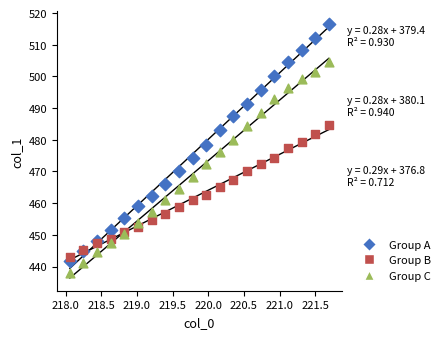

Which series reaches the minimum Y coordinate?

Group C